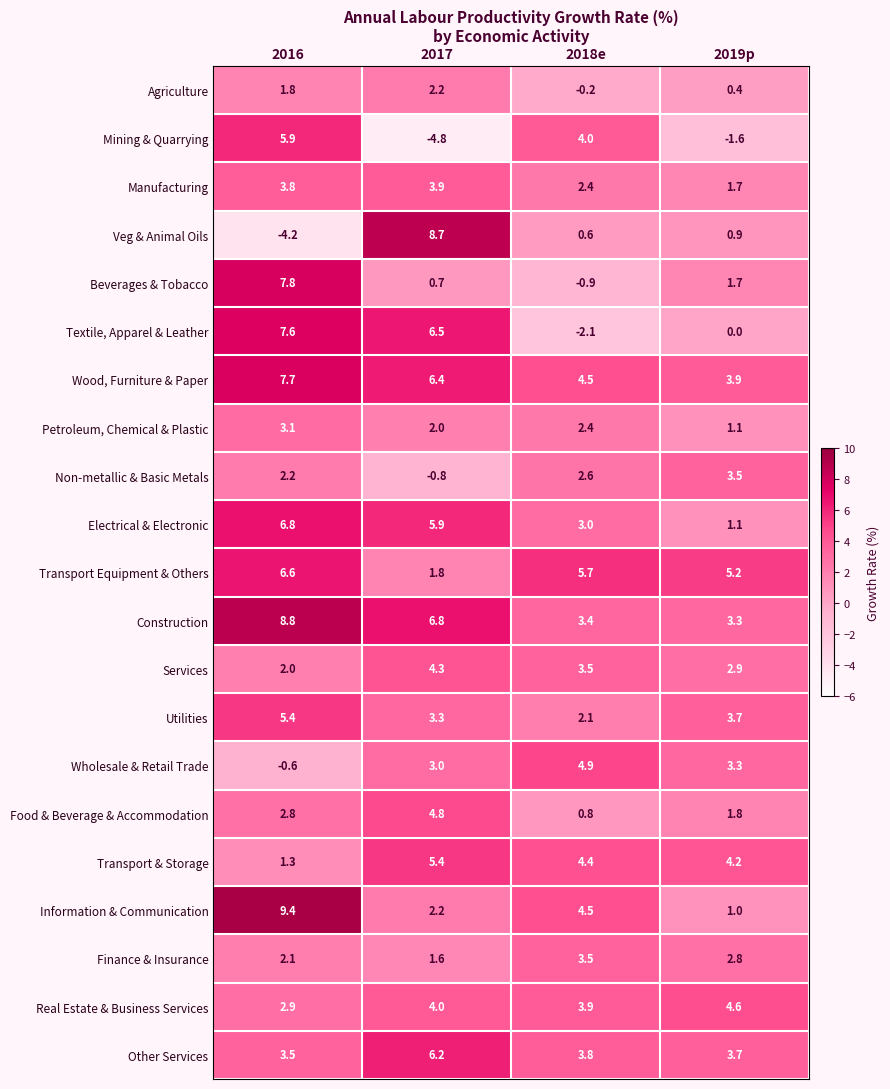

What is the smallest value displayed?

-4.8